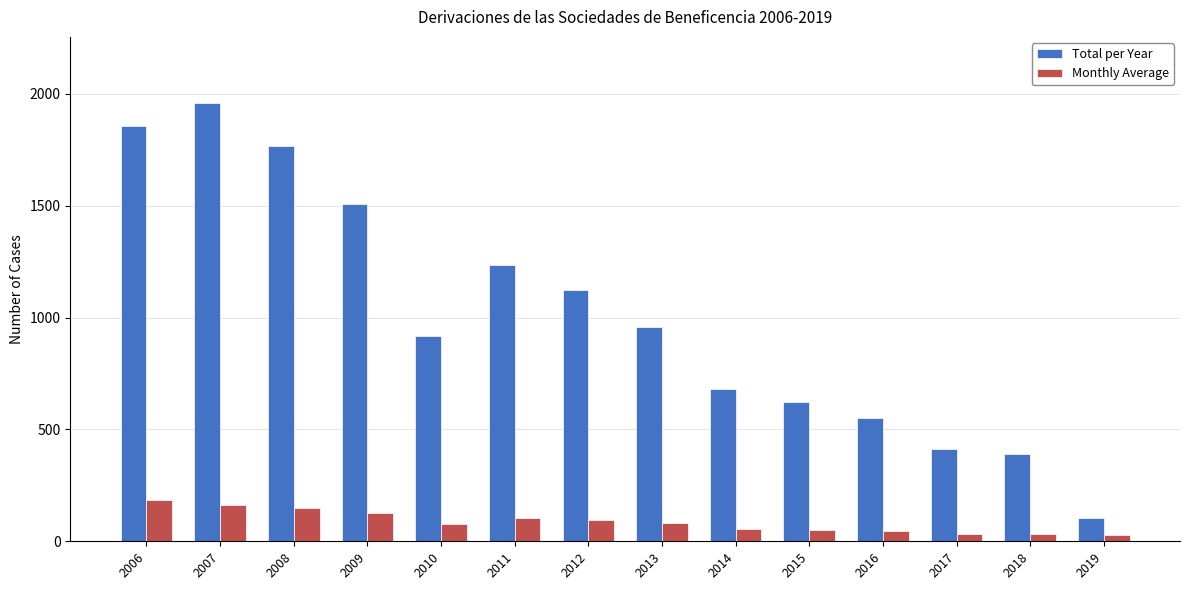

Which series has the largest total across all categories?

Total per Year